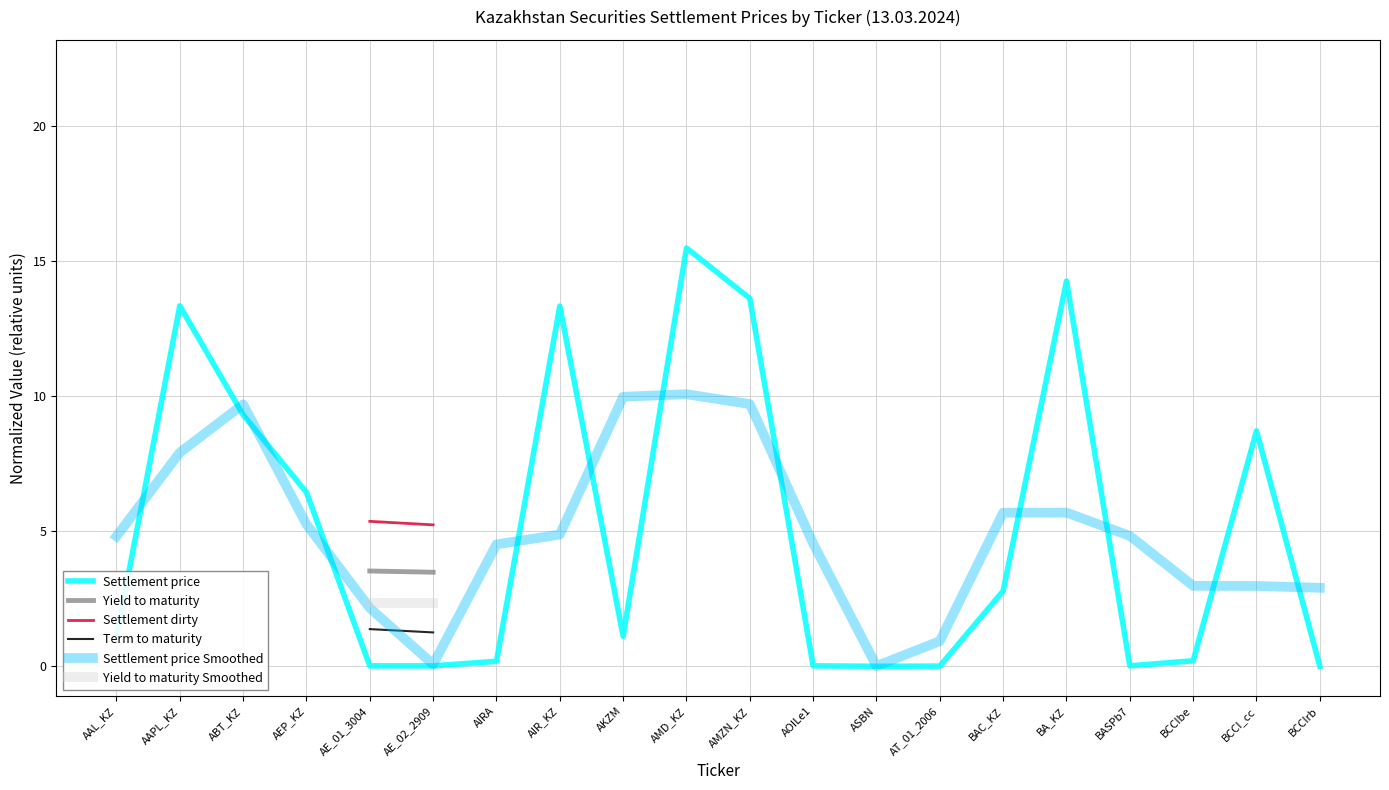

What is the label of the 16th point from the right?

AE_01_3004